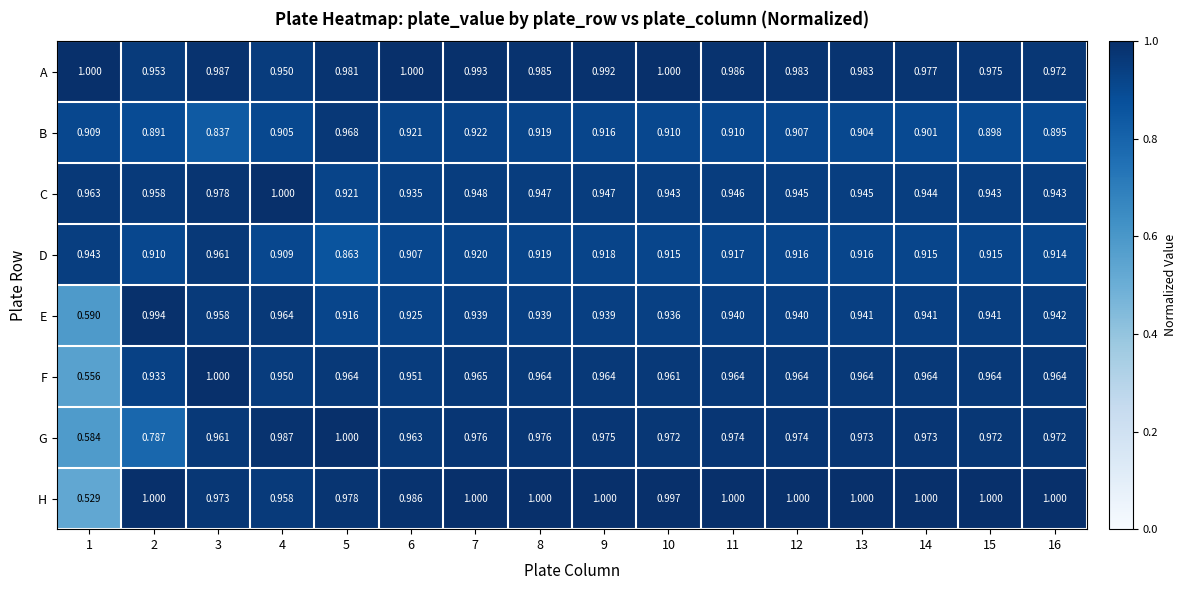

Which series has the largest range (max minus min)?

H